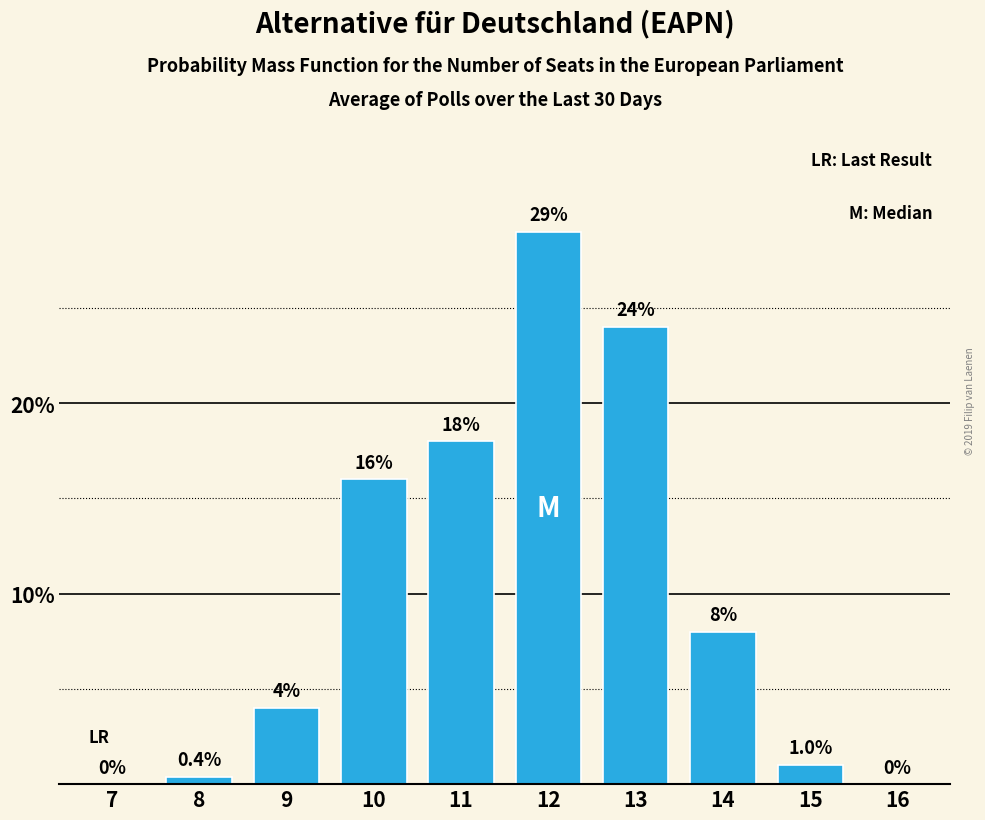

Reading left to right, transcribe all the data shown in this chart.

7=0.0	8=0.4	9=4.0	10=16.0	11=18.0	12=29.0	13=24.0	14=8.0	15=1.0	16=0.0